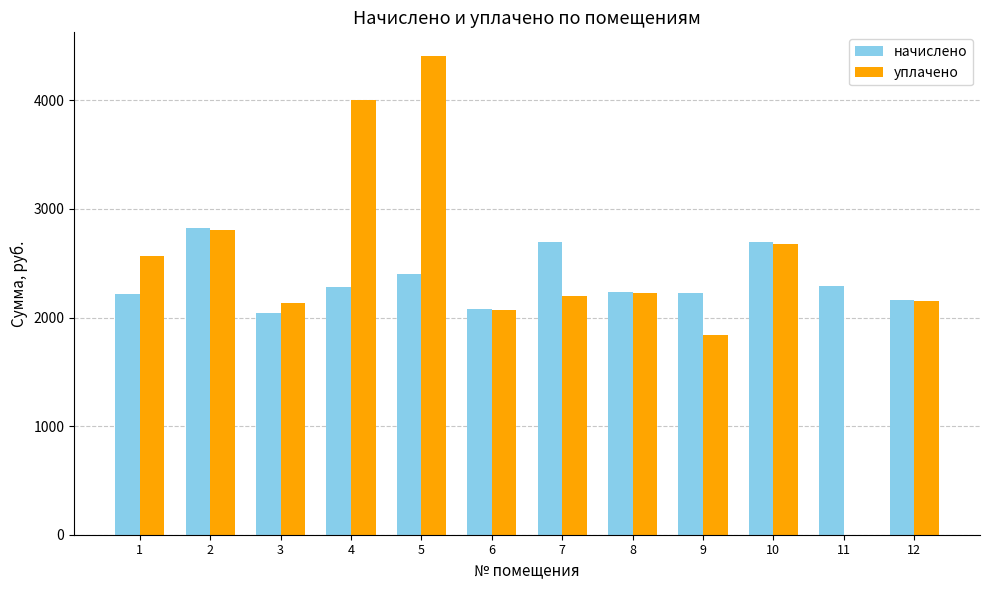

Which series has the largest total across all categories?

уплачено